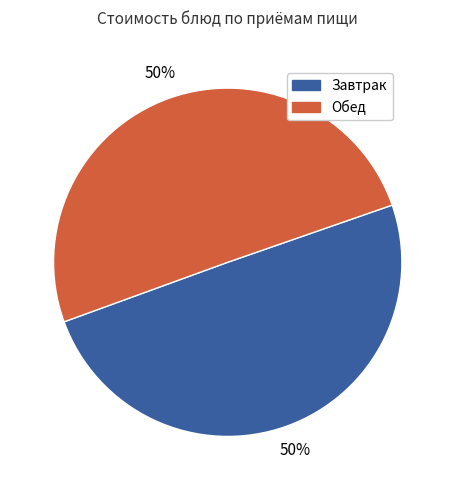

To the nearest percent, what is the average slice percentage?

50%